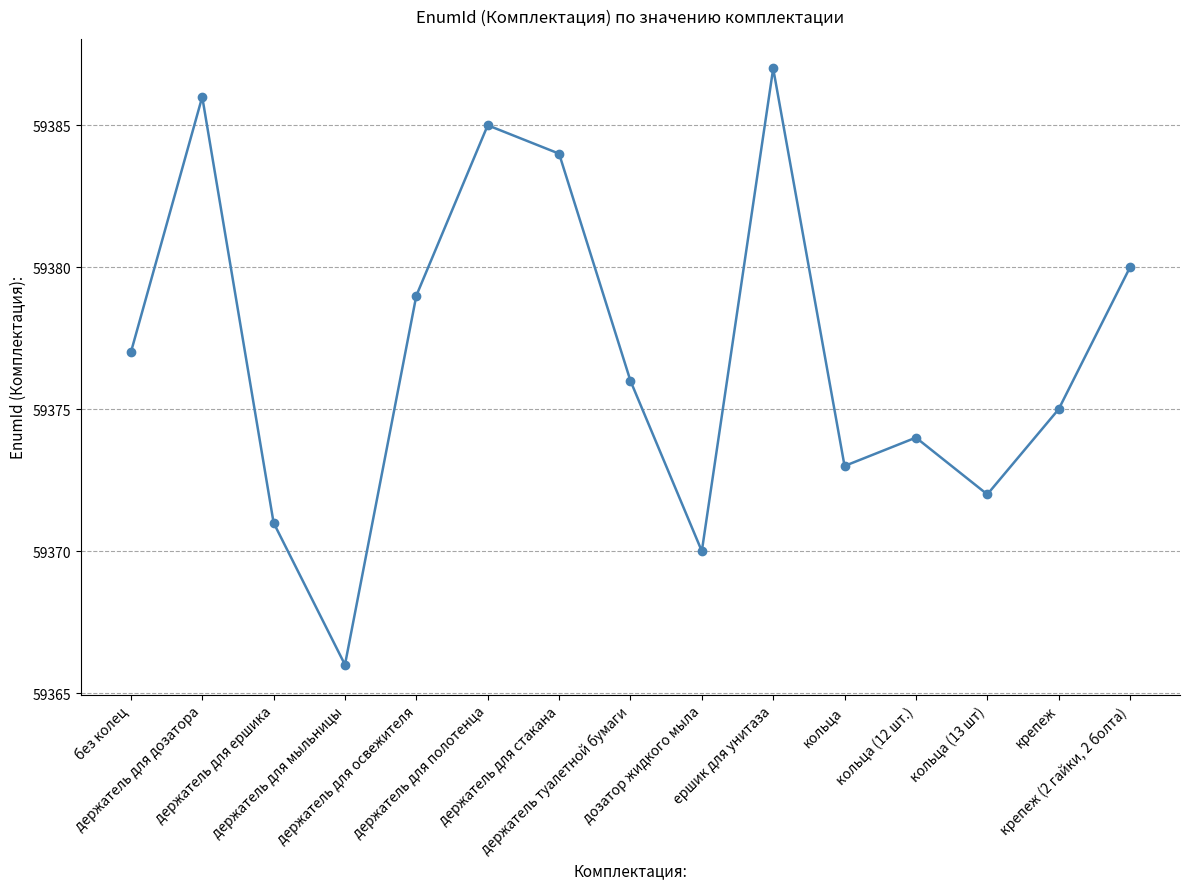

Reading left to right, transcribe all the data shown in this chart.

без колец=59377	держатель для дозатора=59386	держатель для ершика=59371	держатель для мыльницы=59366	держатель для освежителя=59379	держатель для полотенца=59385	держатель для стакана=59384	держатель туалетной бумаги=59376	дозатор жидкого мыла=59370	ершик для унитаза=59387	кольца=59373	кольца (12 шт.)=59374	кольца (13 шт)=59372	крепеж=59375	крепеж (2 гайки, 2 болта)=59380